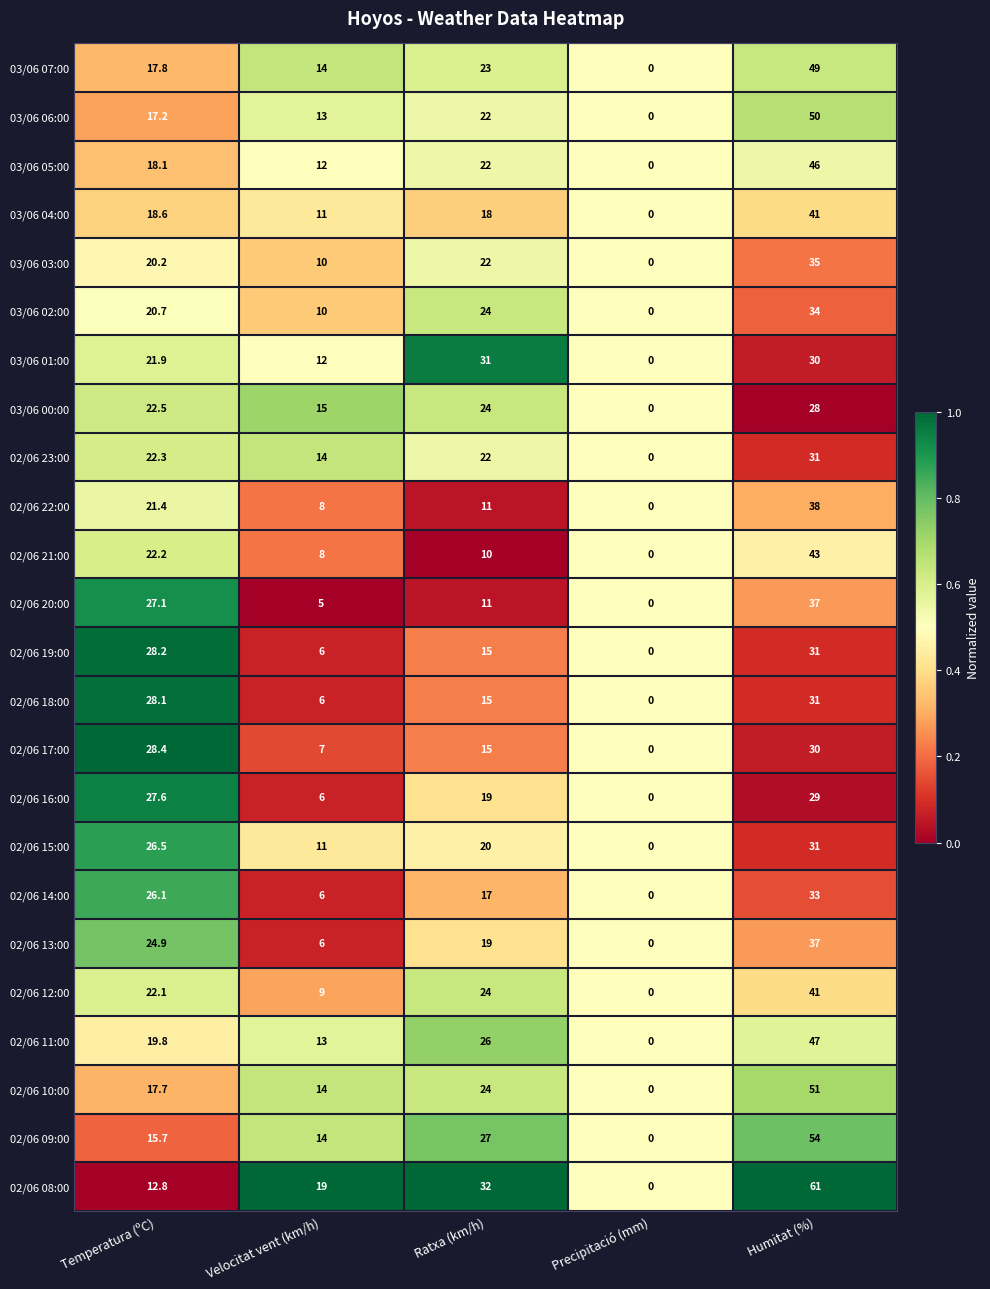

What is the greatest value displayed?

61.0